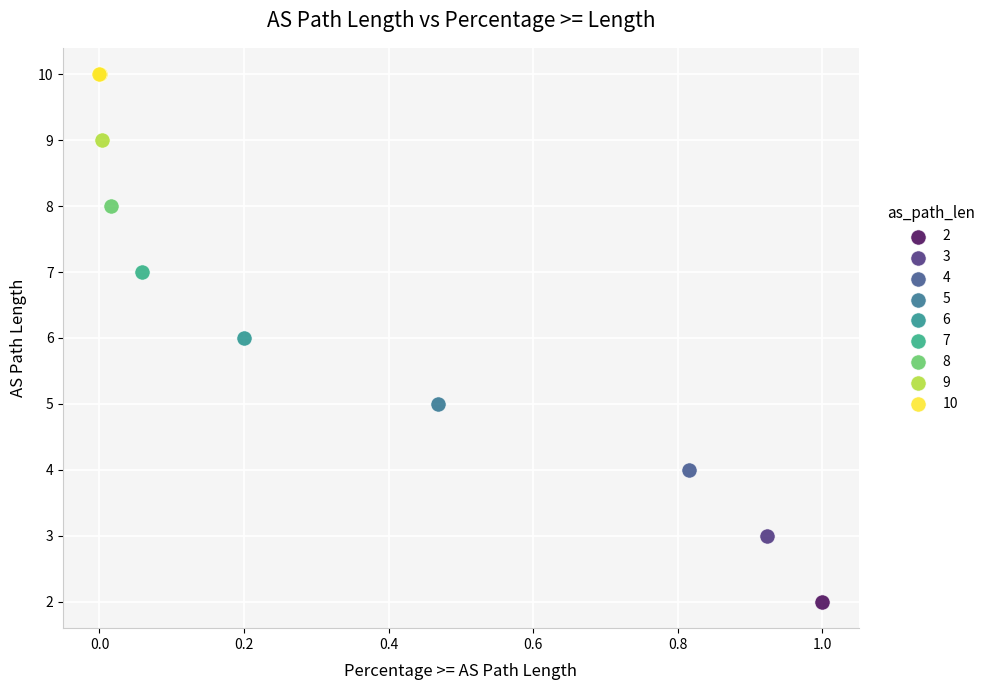

What are all the series names shown in the legend?

2, 3, 4, 5, 6, 7, 8, 9, 10